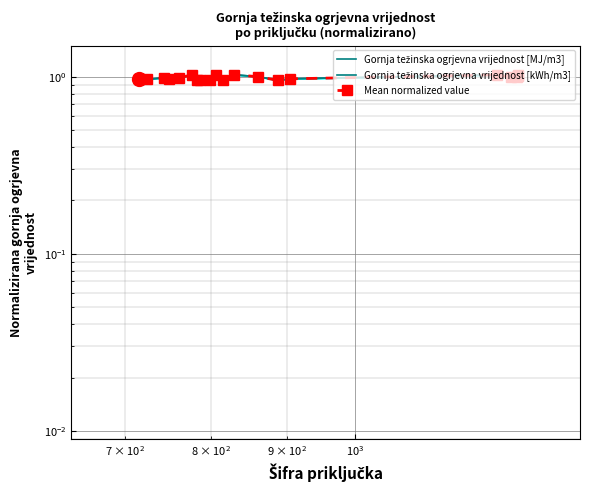

Count the number of data series in this chart.

3